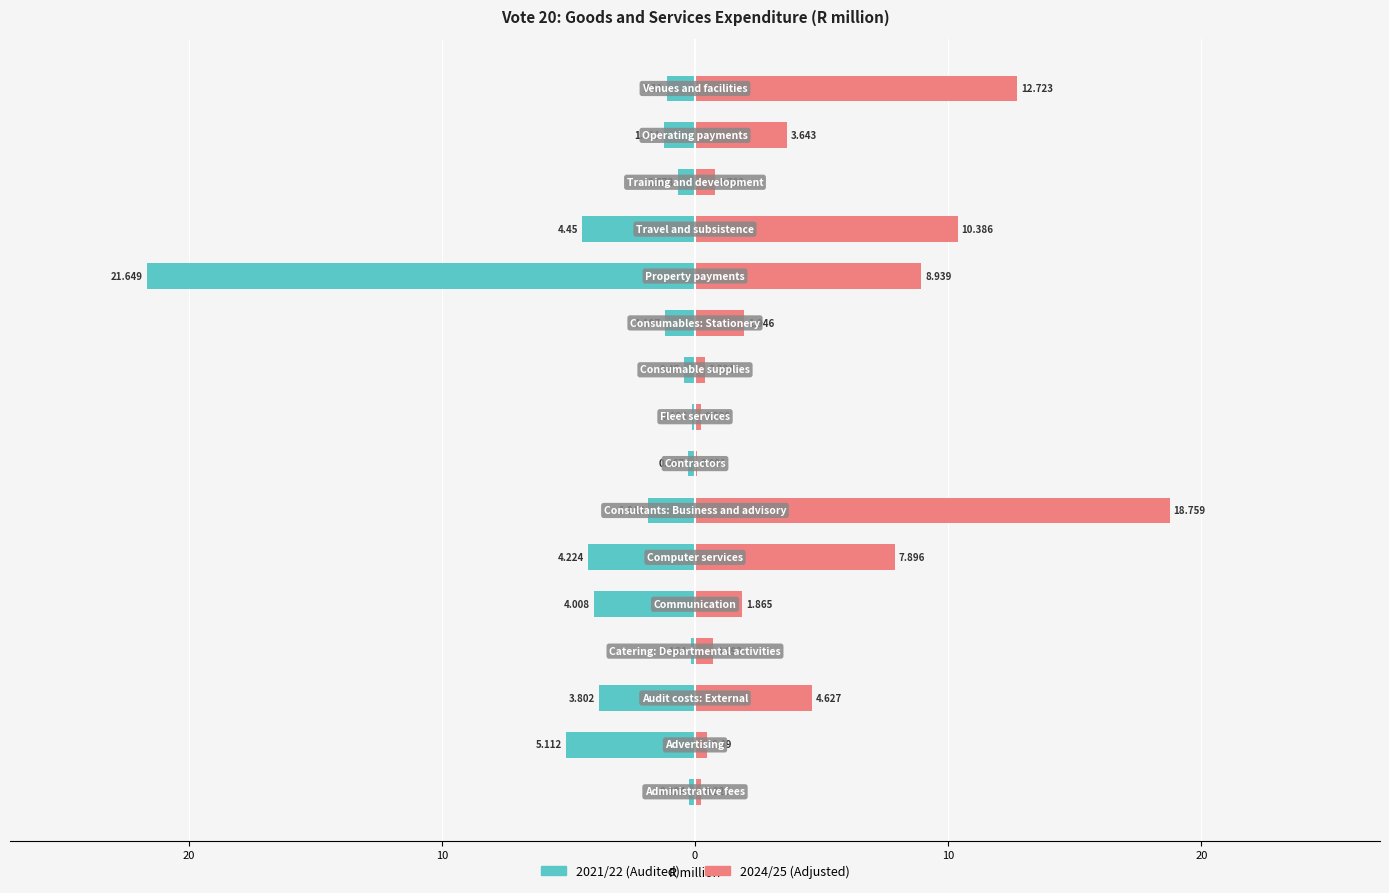

Between 0 and 14, which series saw the biggest shift?

2024/25